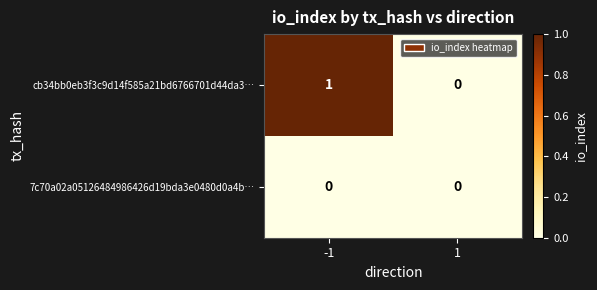

Rank the series by their maximum value, from lowest to highest.

7c70a02a05126484986426d19bda3e0480d0a4b…, cb34bb0eb3f3c9d14f585a21bd6766701d44da3…